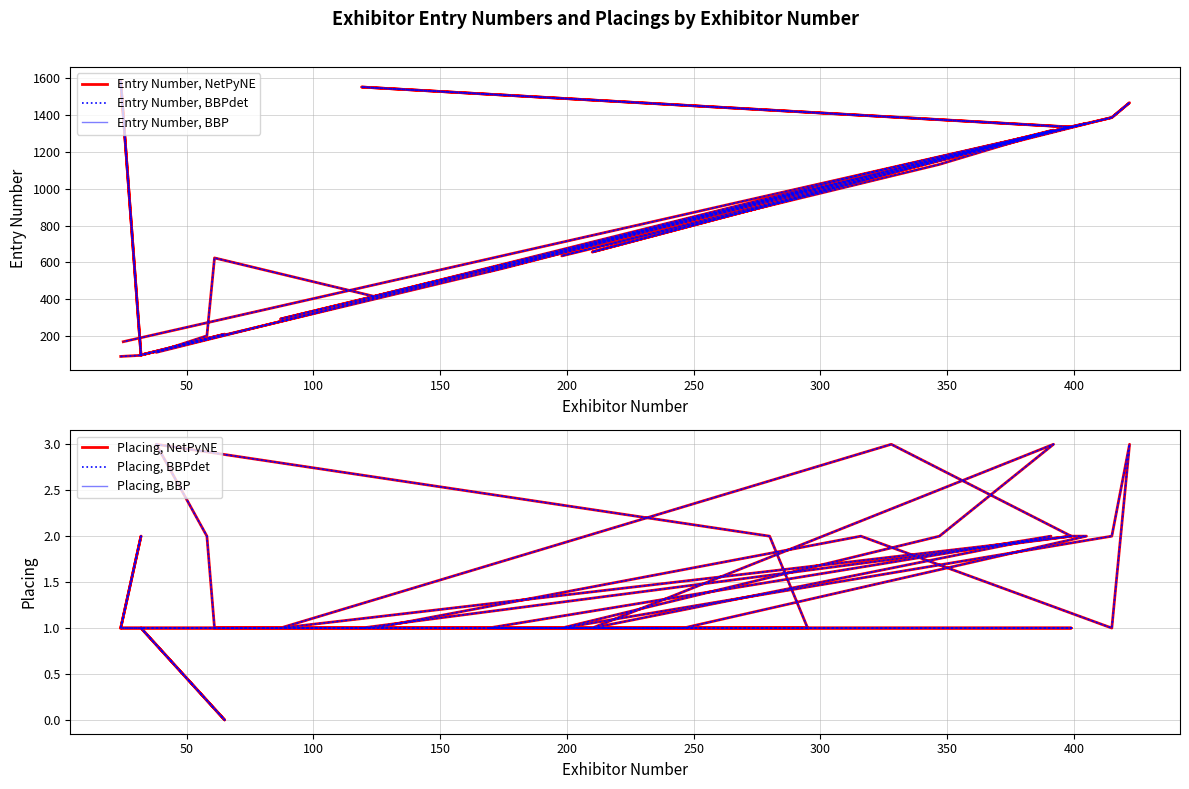

List the series in order of their peak value, highest first.

Entry Number, NetPyNE, Entry Number, BBPdet, Entry Number, BBP, Placing, NetPyNE, Placing, BBPdet, Placing, BBP